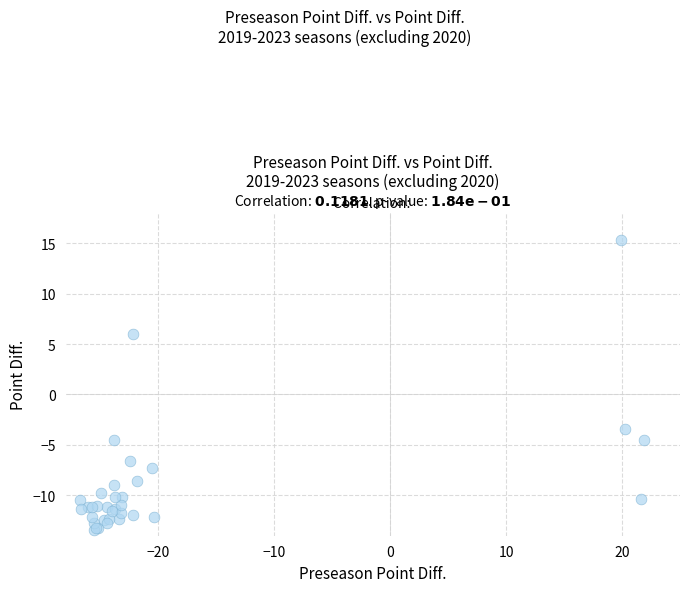

What Y value in the scatter plot is closest to 0?

-3.5